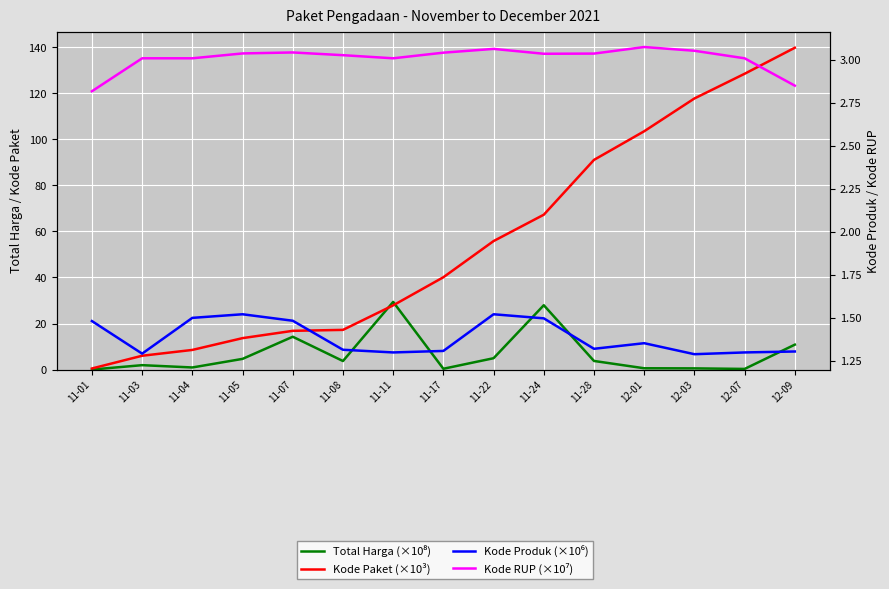

Which series has the largest range (max minus min)?

Kode Paket (×10³)